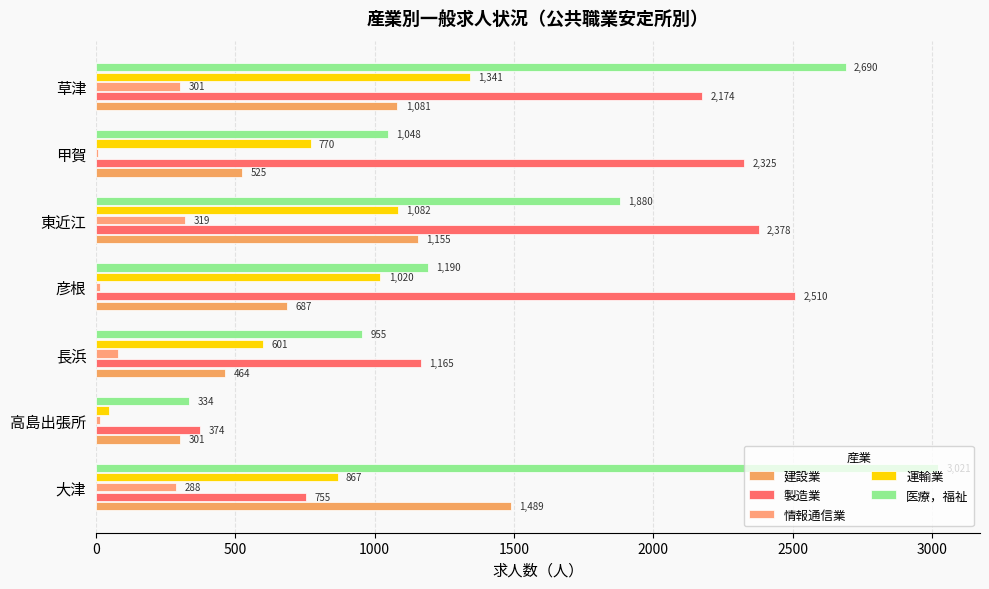

What is the value of the 情報通信業 bar at the 6th from the left?

7